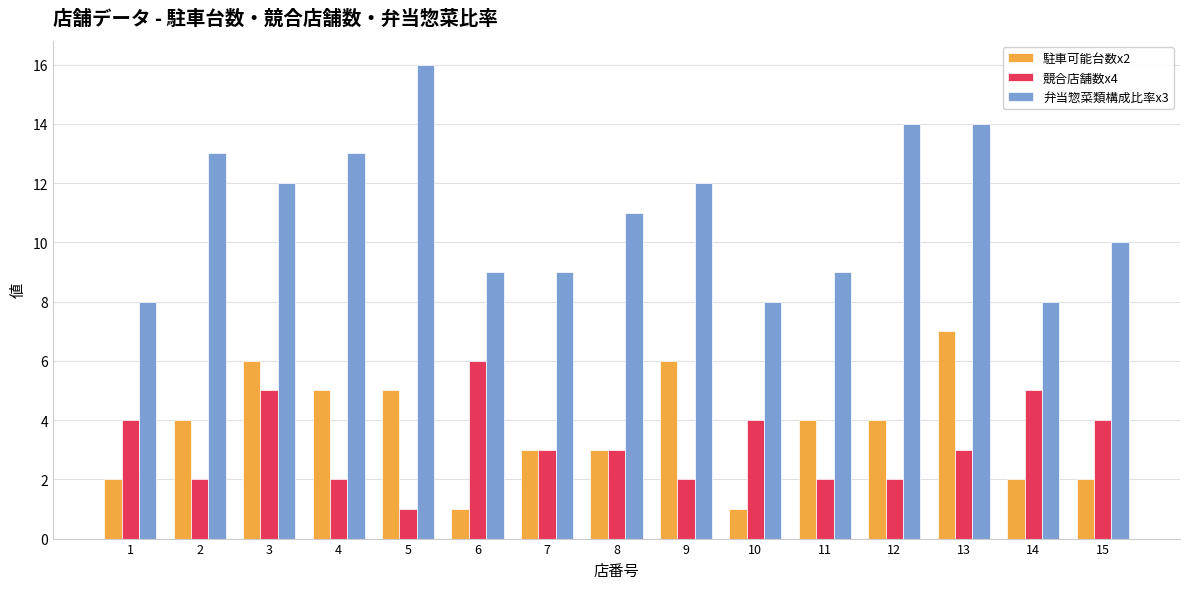

Is it true that 弁当惣菜類構成比率x3 equals 16 at 8?

False